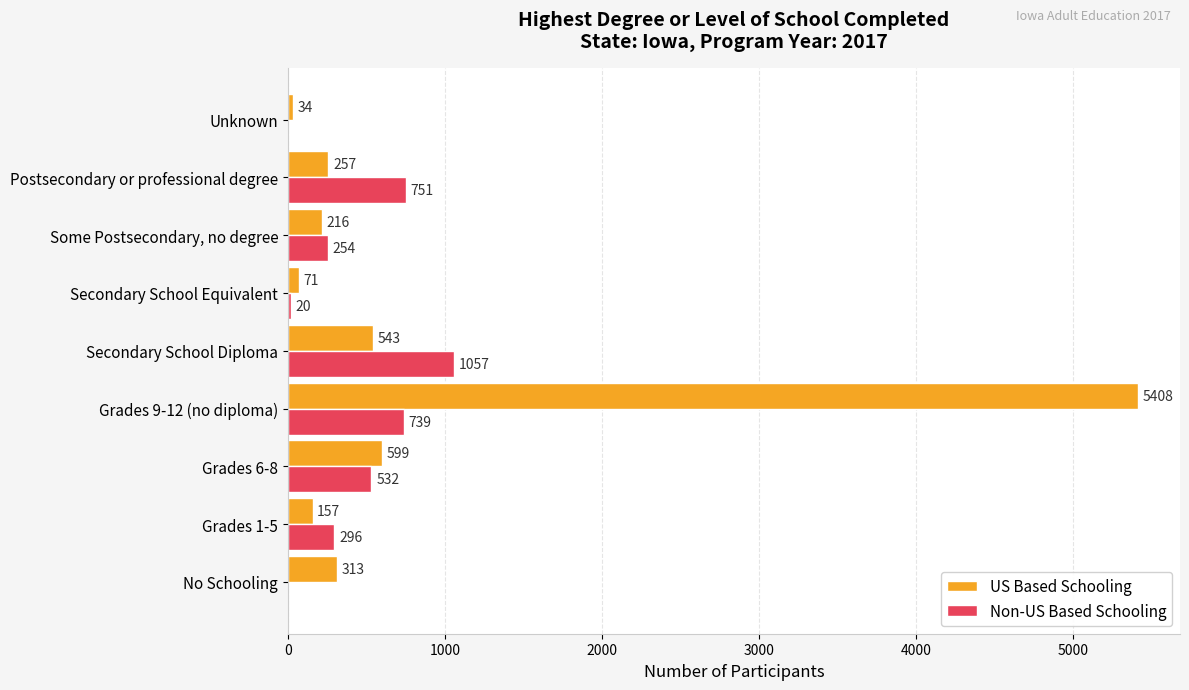

Count the number of data series in this chart.

2